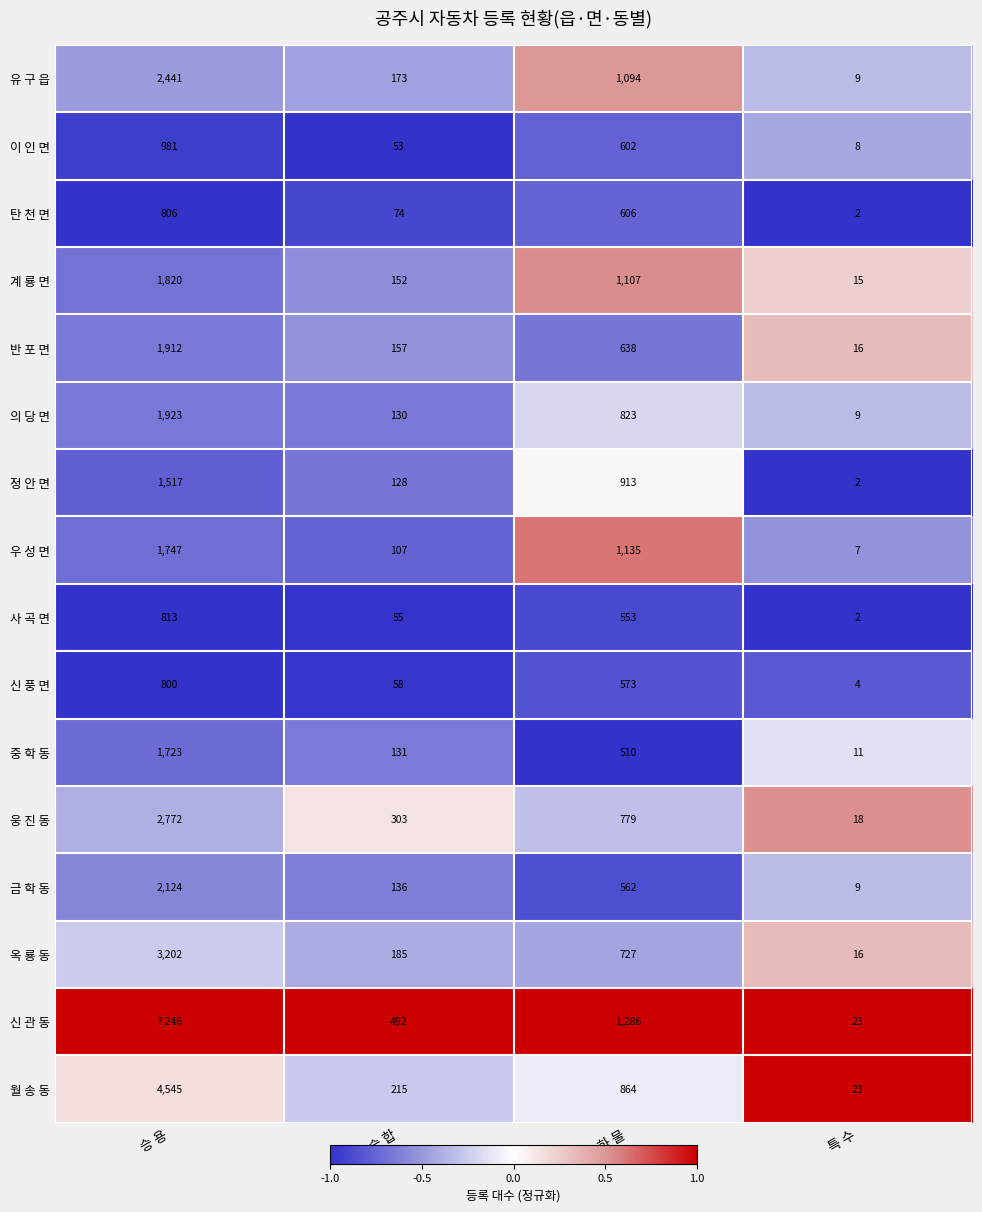

What is the minimum value shown in the chart?

2